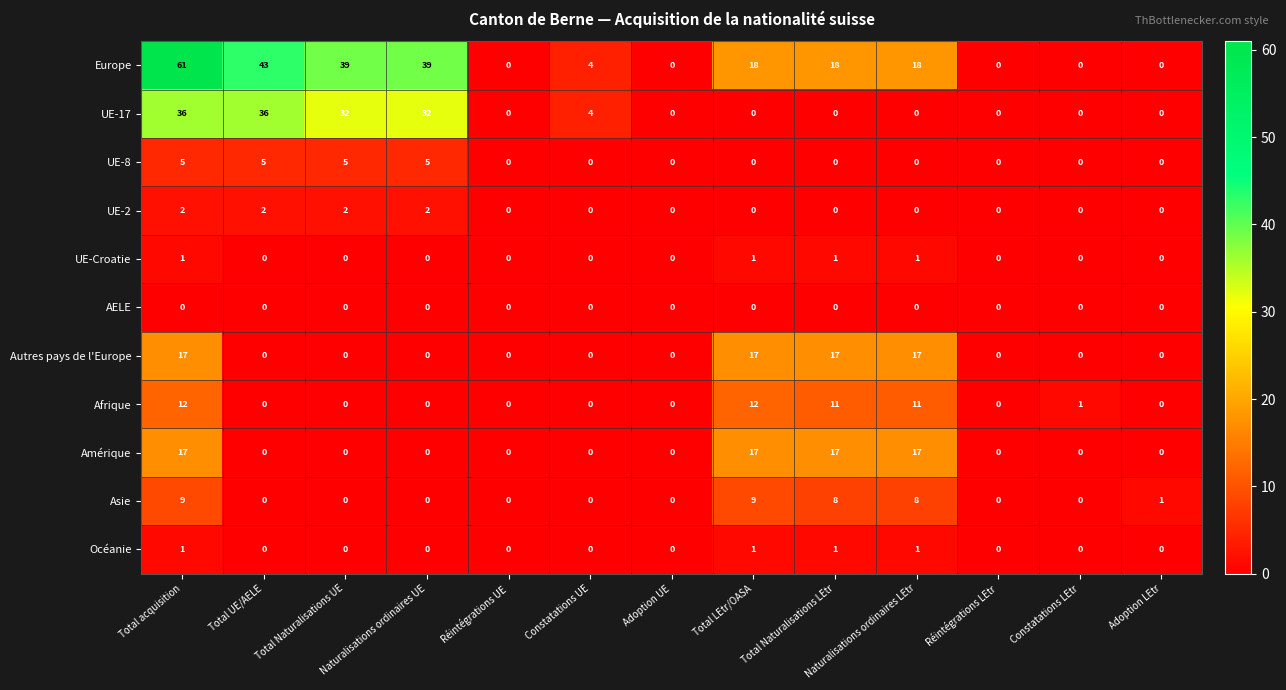

Is it true that UE-2 equals 0 at Constatations UE?

True